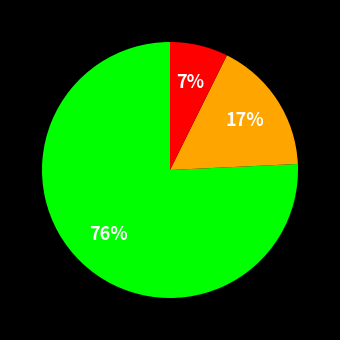

To the nearest percent, what is the average slice percentage?

33%